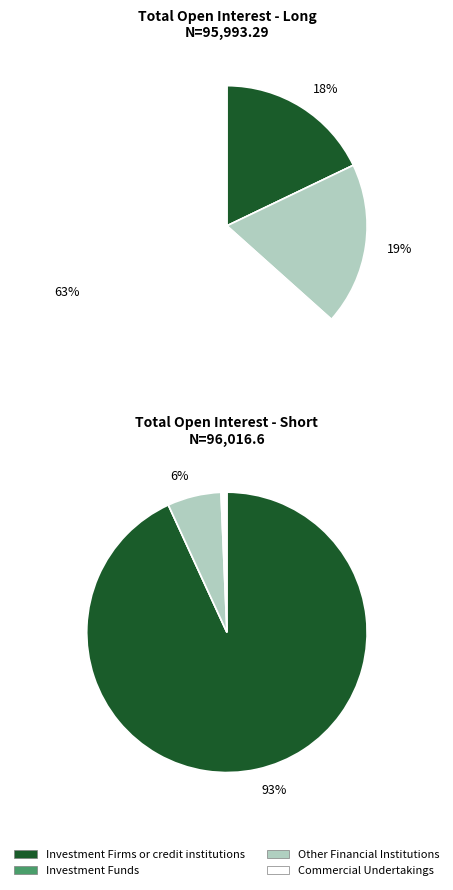

Which category has the biggest portion of the pie?

Investment Firms or credit institutions